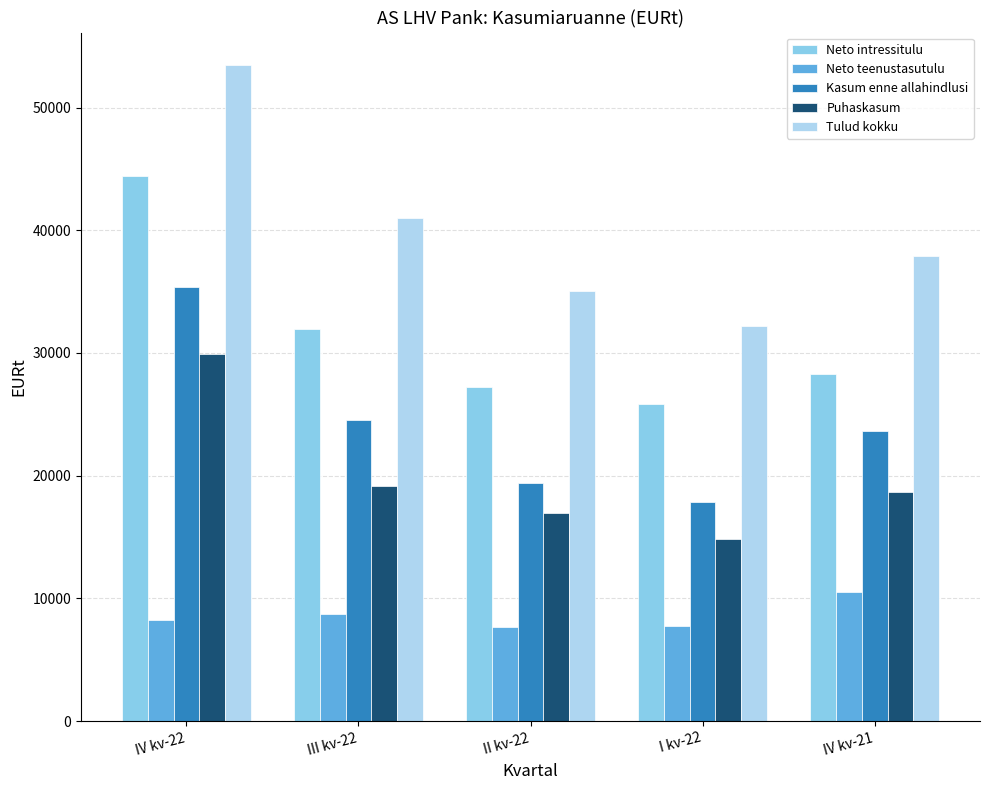

What is the sum of the Neto intressitulu values at I kv-22 and III kv-22?

57867.2